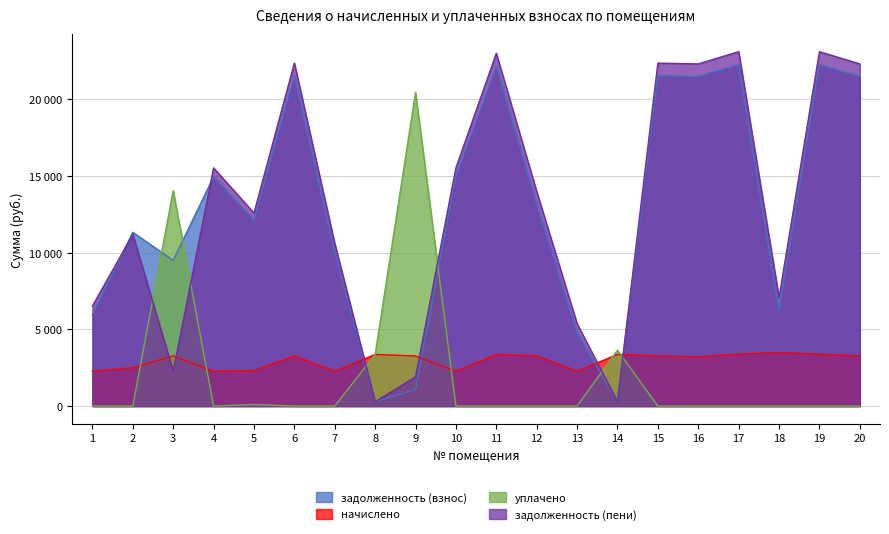

Is the value of начислено at 16 greater than the value of задолженность (пени) at 14?

Yes